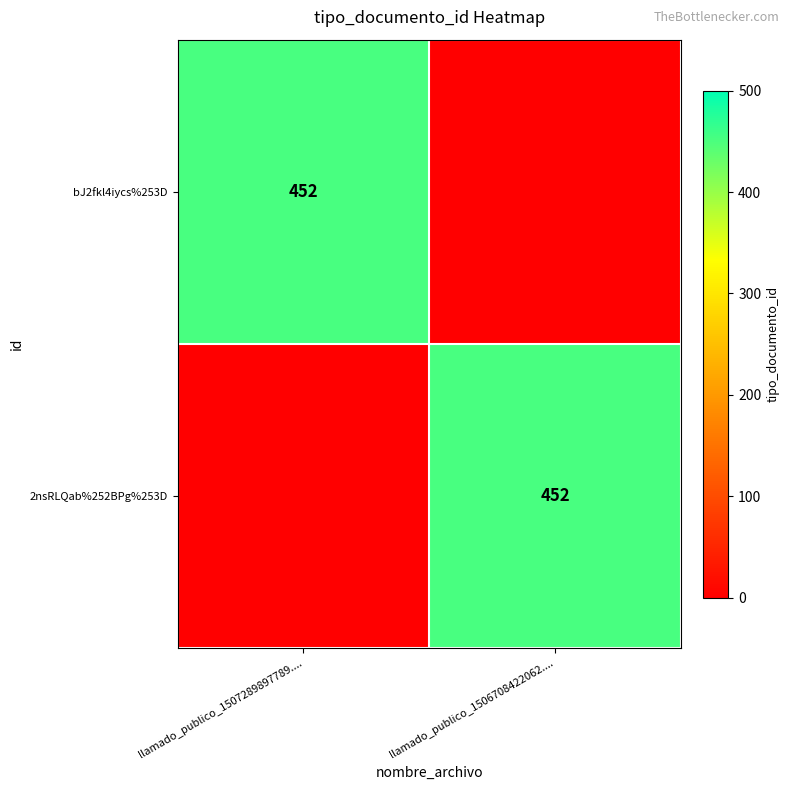

Between llamado_publico_1506708422062.... and llamado_publico_1507289897789...., which is larger?

llamado_publico_1507289897789....